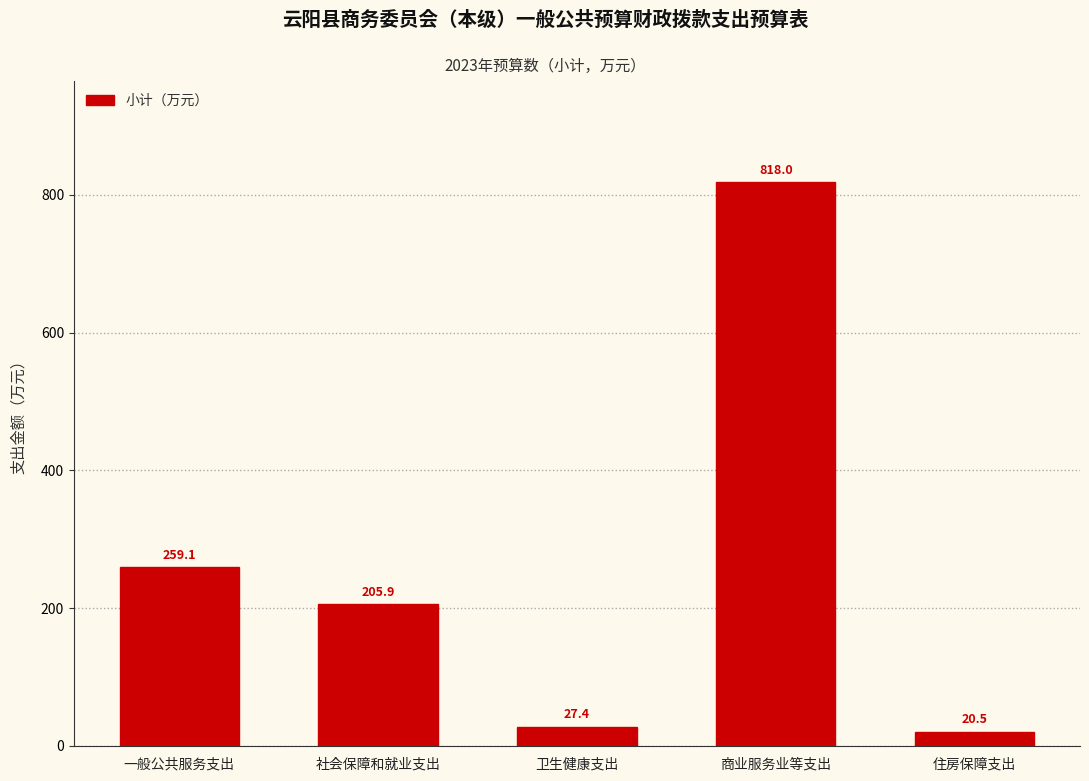

Reading left to right, list all the values displayed in this chart.

一般公共服务支出=259.1	社会保障和就业支出=205.9	卫生健康支出=27.4	商业服务业等支出=818.0	住房保障支出=20.5